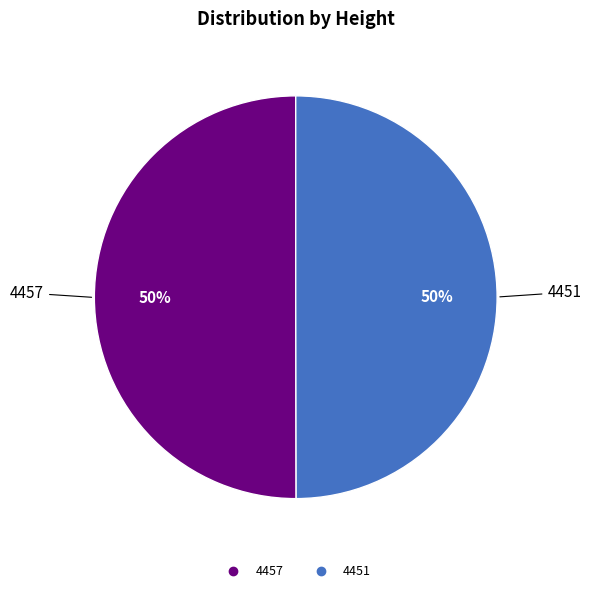

What is the ratio of the value at 4457 to the value at 4451?

1.0